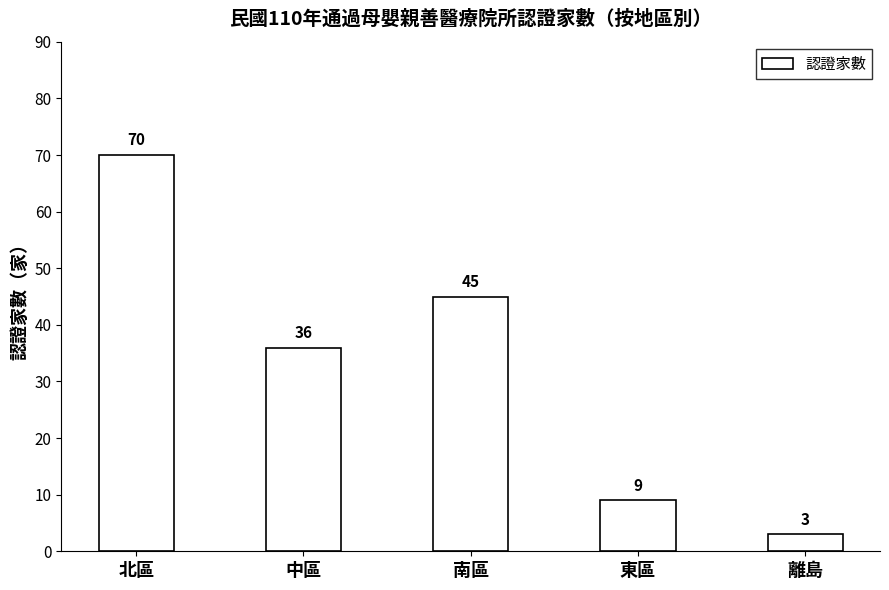

What is the minimum value shown in the chart?

3